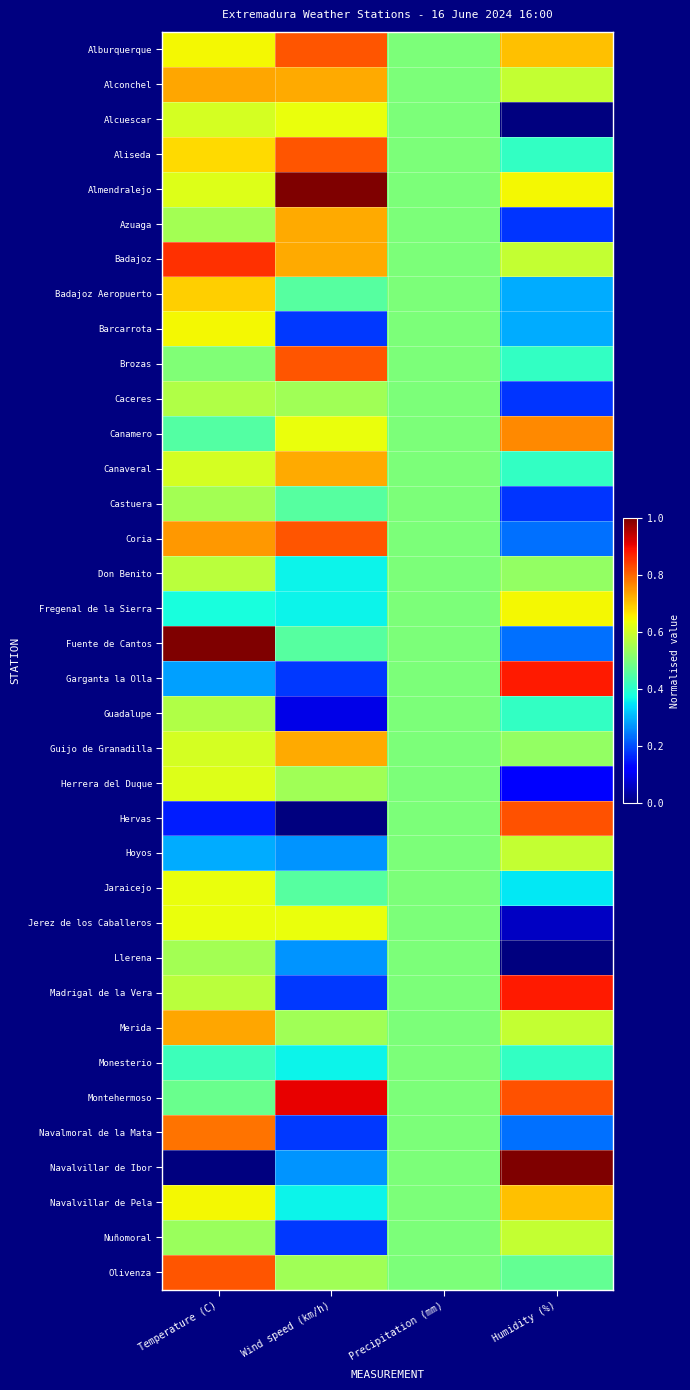

Rank the series by their maximum value, from lowest to highest.

Monesterio, Castuera, Llerena, Caceres, Guadalupe, Don Benito, Hoyos, Nuñomoral, Herrera del Duque, Jaraicejo, Alcuescar, Jerez de los Caballeros, Fregenal de la Sierra, Barcarrota, Badajoz Aeropuerto, Navalvillar de Pela, Azuaga, Canaveral, Guijo de Granadilla, Alconchel, Merida, Canamero, Navalmoral de la Mata, Olivenza, Alburquerque, Aliseda, Brozas, Coria, Hervas, Badajoz, Garganta la Olla, Madrigal de la Vera, Montehermoso, Almendralejo, Fuente de Cantos, Navalvillar de Ibor